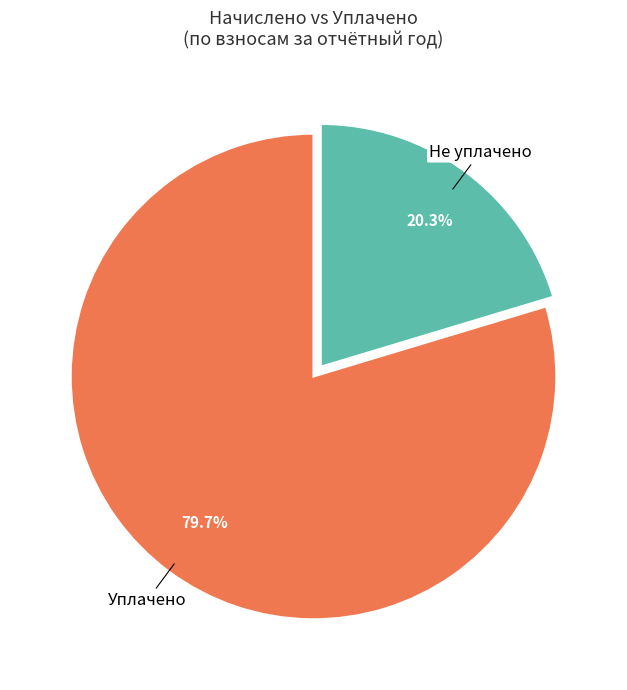

Does any single category account for the majority?

Yes